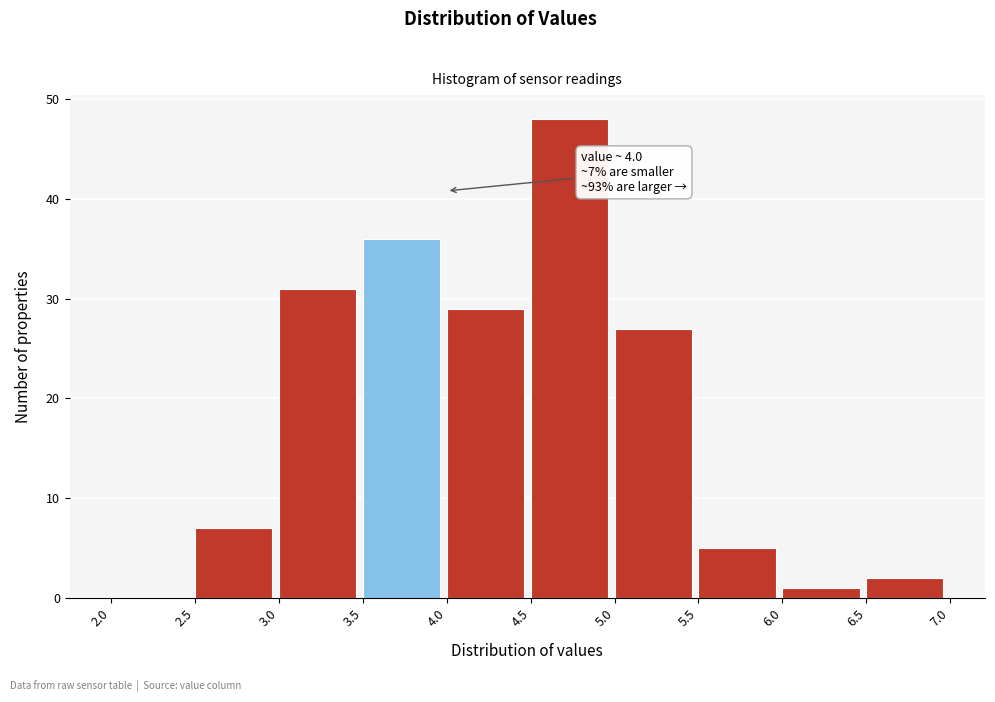

Which range on the x-axis has the tallest bar?

4.5 to 5.0